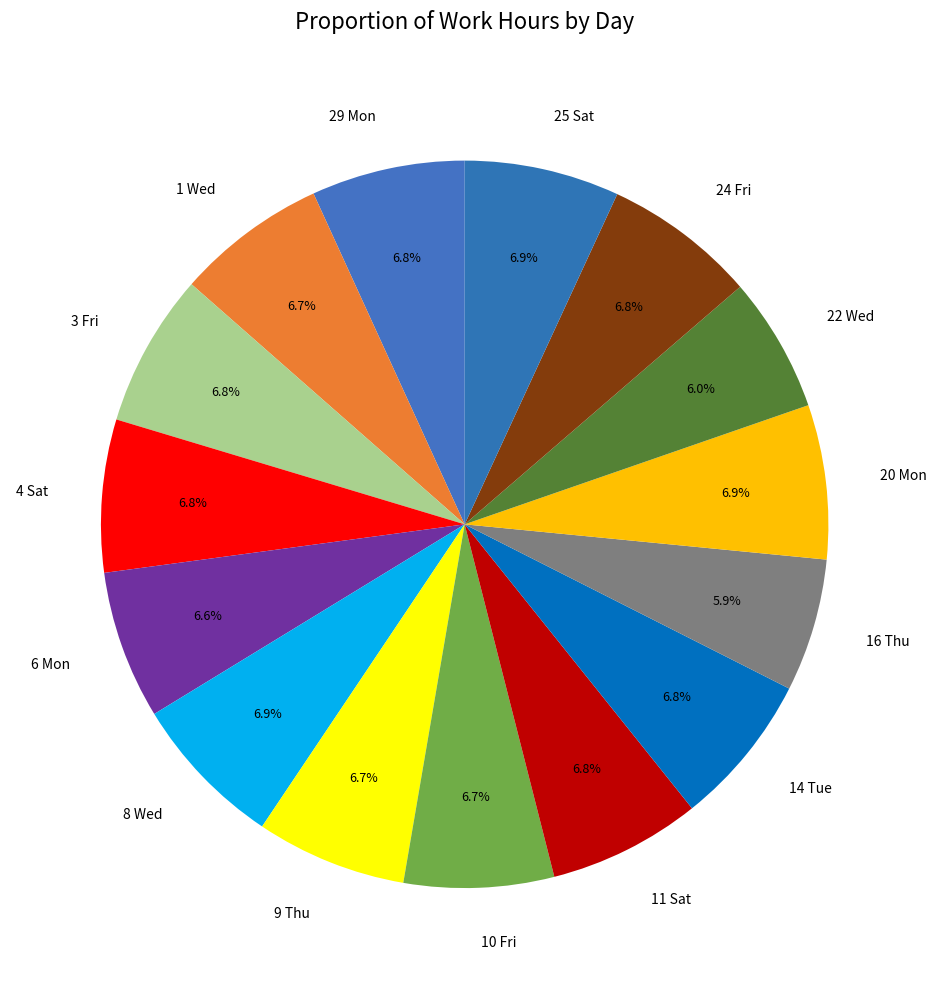

Does 29 Mon account for over 50% of the chart?

No